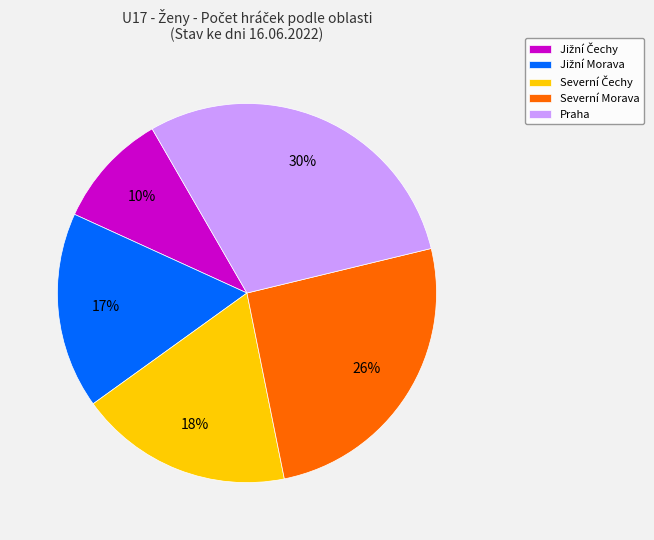

Does any single category account for the majority?

No